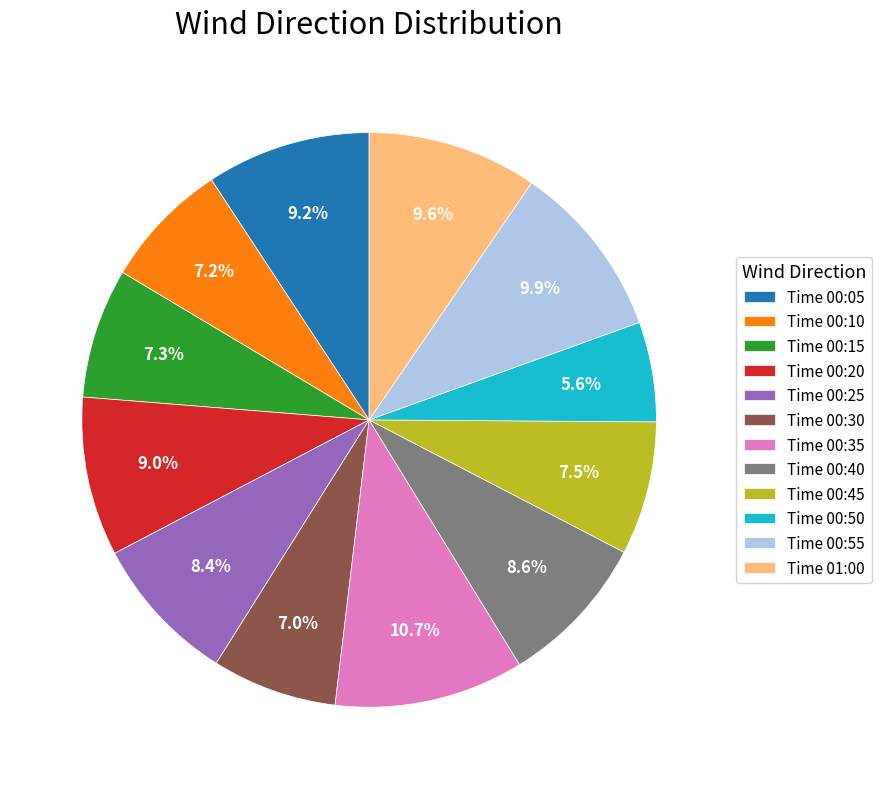

Is there a majority slice in this chart?

No